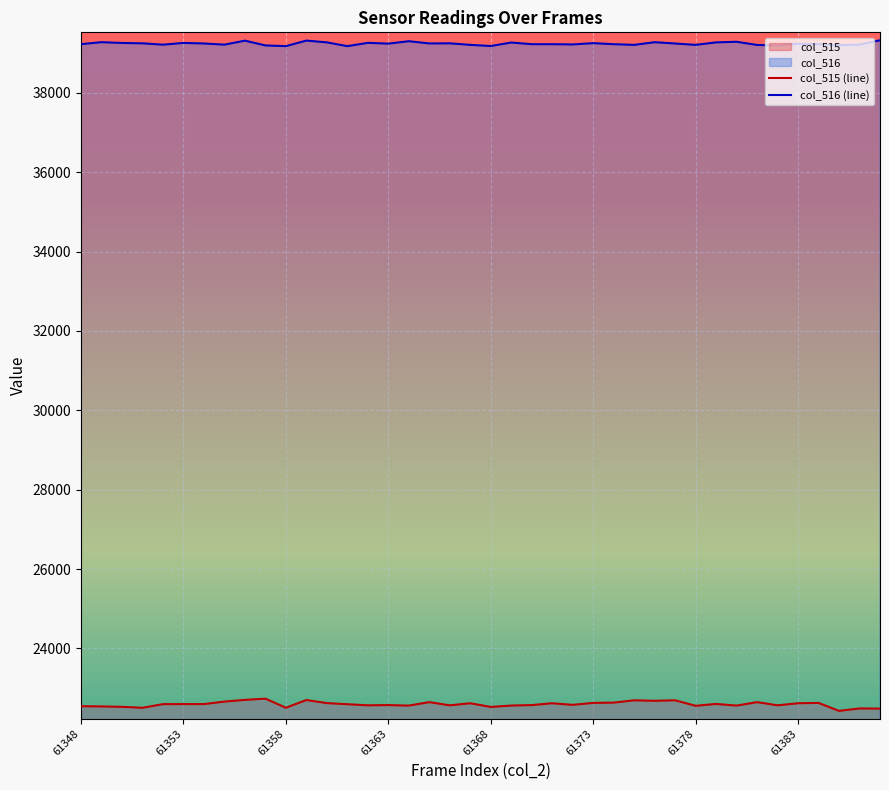

What is the minimum value shown in the chart?

22428